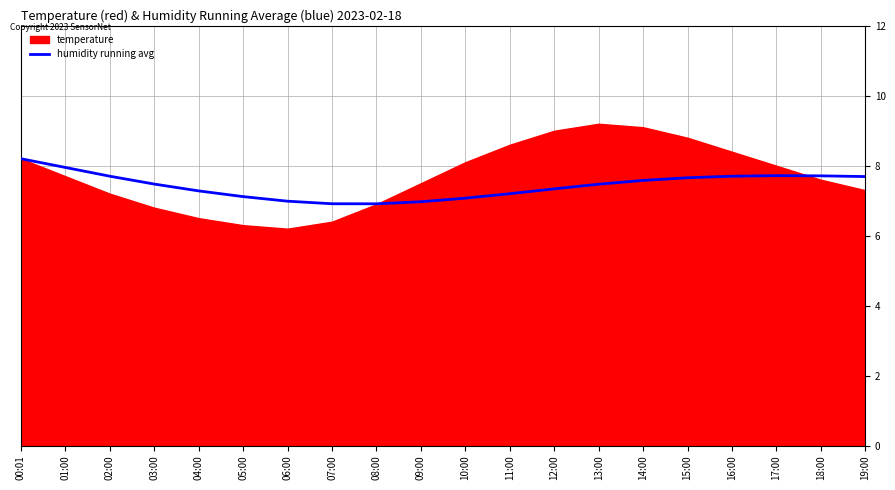

The humidity running avg series shows 6.9 at 07:00. True or false?

True